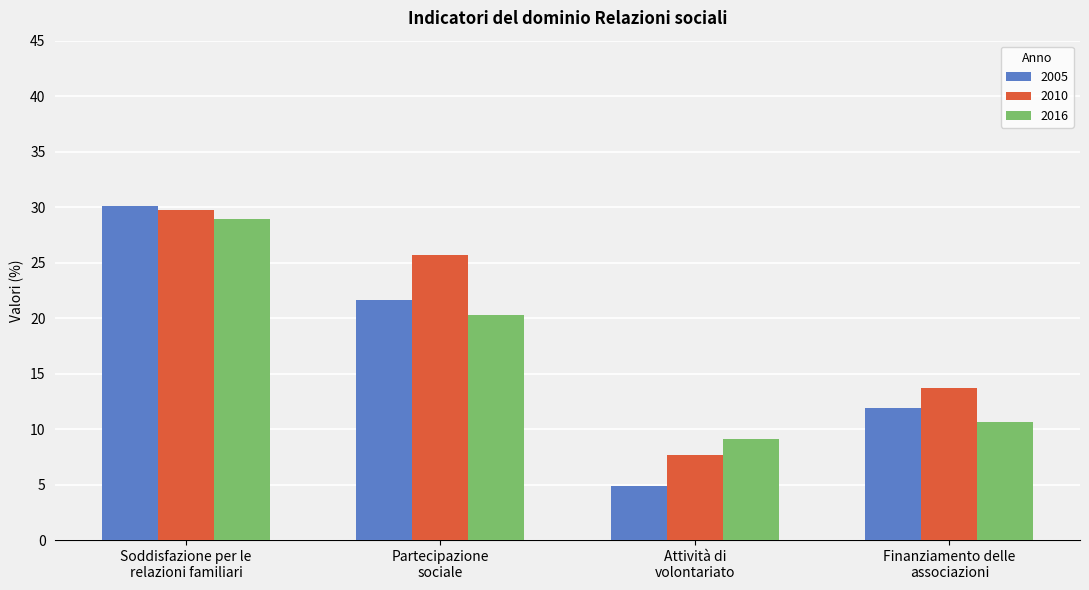

What are all the series names shown in the legend?

2005, 2010, 2016